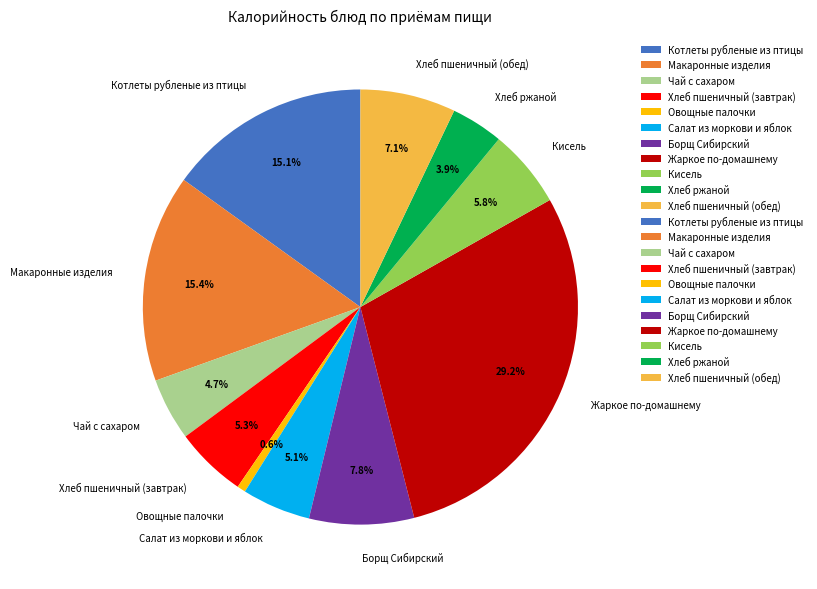

Is it true that Хлеб пшеничный (завтрак) is 1% of the pie?

False